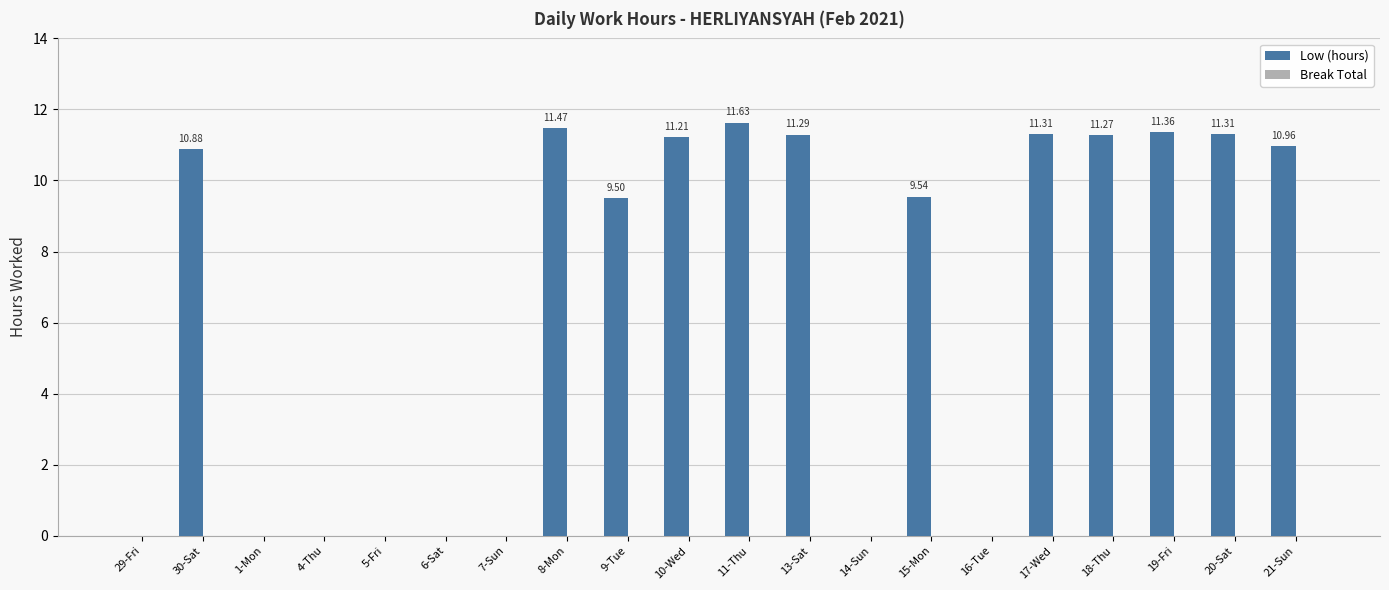

What is the change in value from 7-Sun to 20-Sat?

+11.3